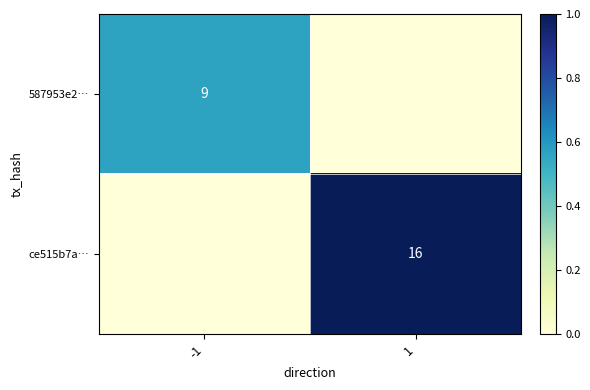

The value of ce515b7a… at 1 is 16. True or false?

True